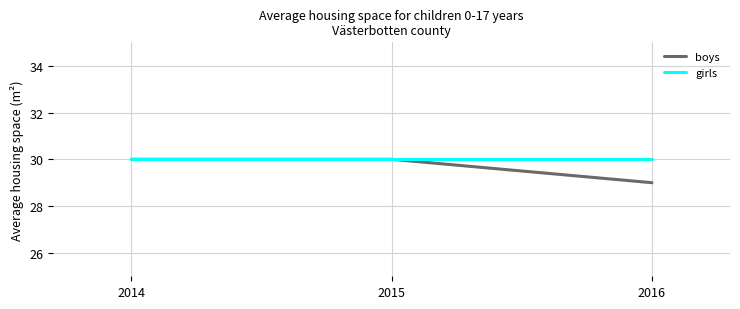

Between 2014 and 2016, which series saw the biggest shift?

boys